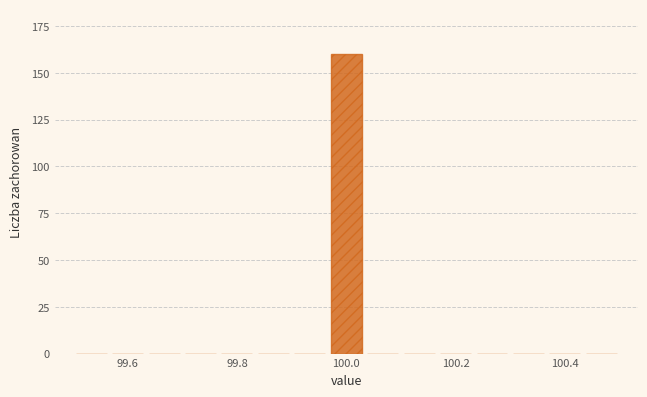

Around what value on the x-axis is the tallest bar? Give the approximate position of its centre, as read against the axis.

100.00